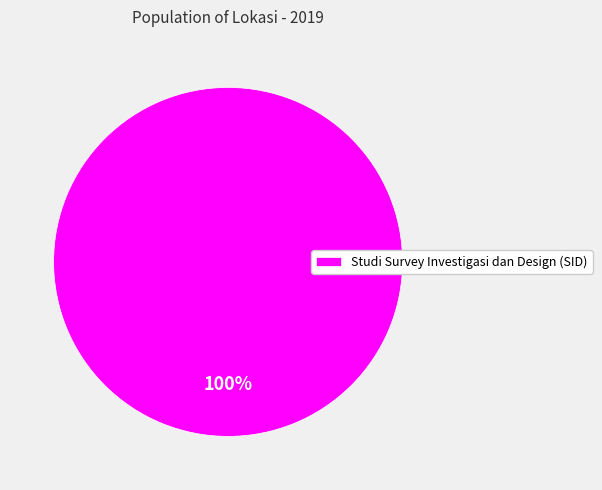

Rank the categories by value from lowest to highest.

Studi Survey Investigasi dan Design (SID)